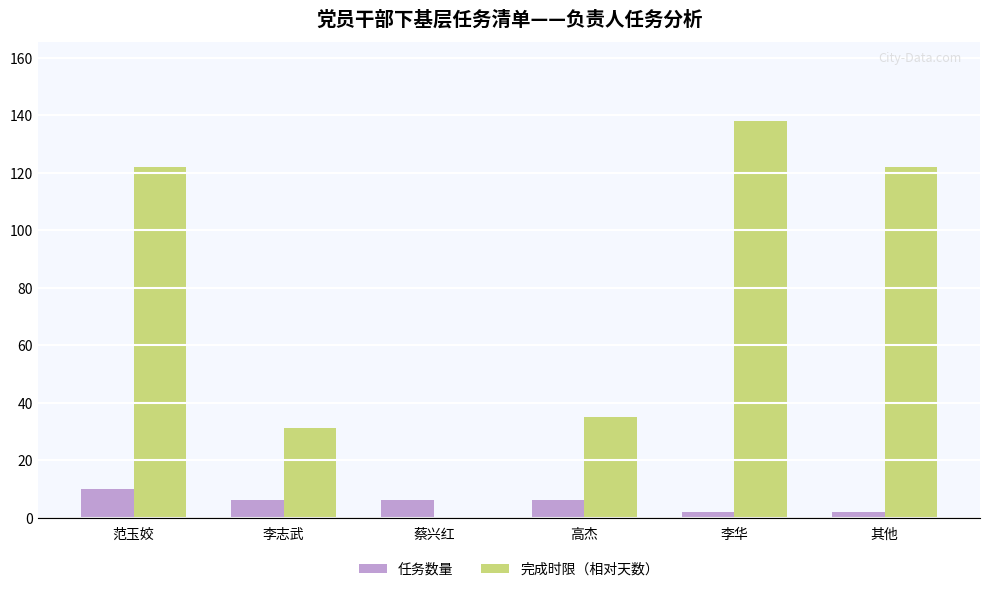

The 完成时限（相对天数） series shows 122 at 其他. True or false?

True